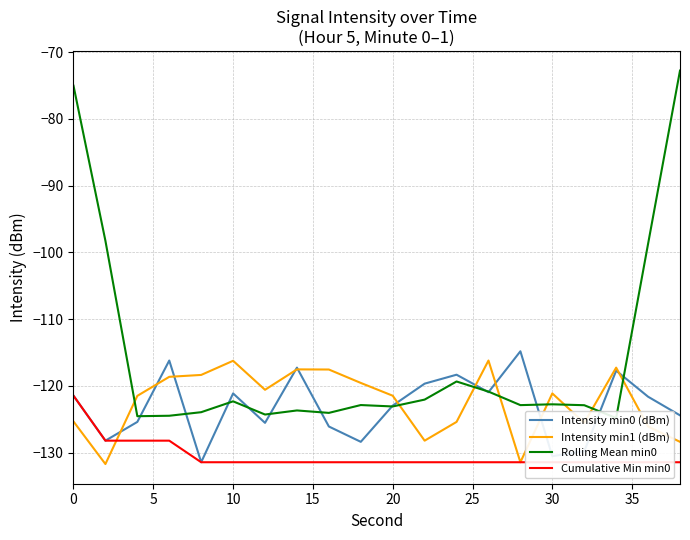

What is the maximum value for Intensity min0 (dBm)?

-114.8